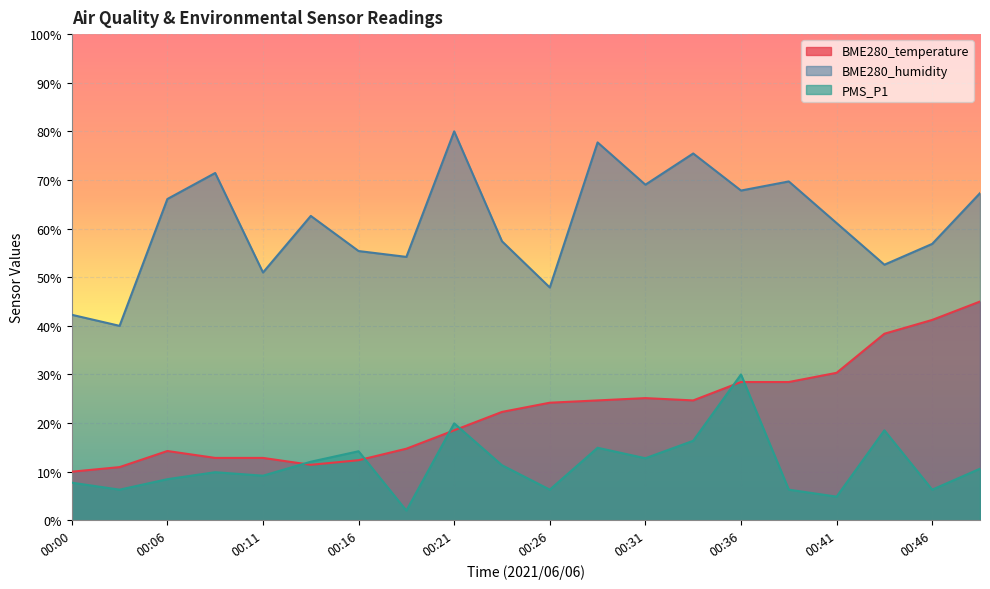

Which series has the largest total across all categories?

BME280_humidity